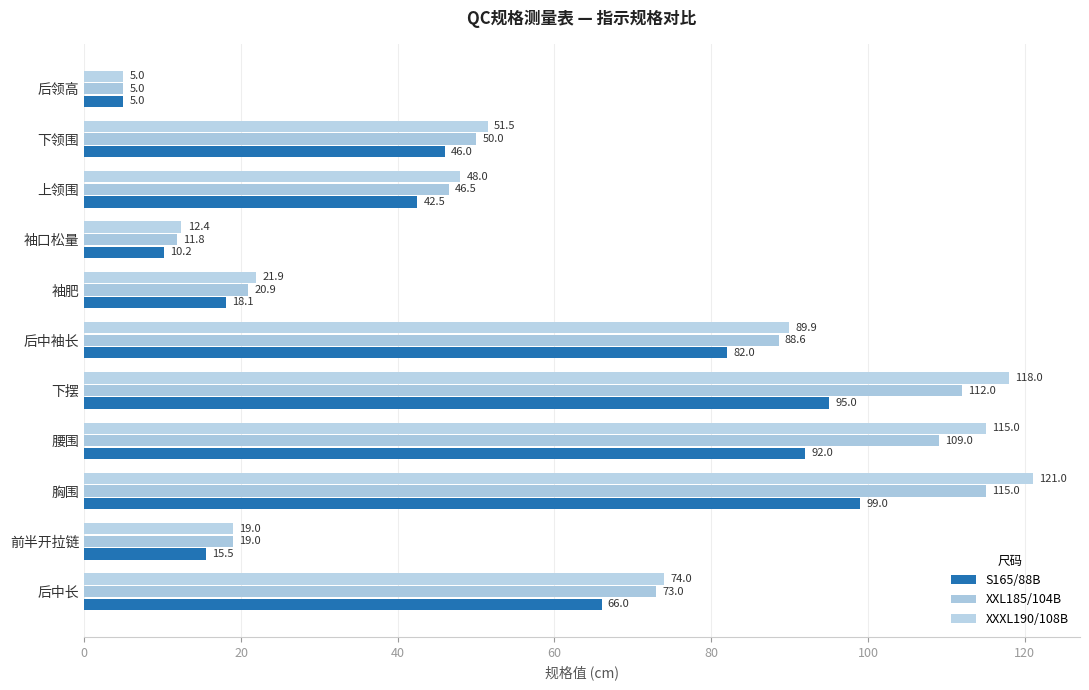

What is the minimum value for XXL185/104B?

5.0